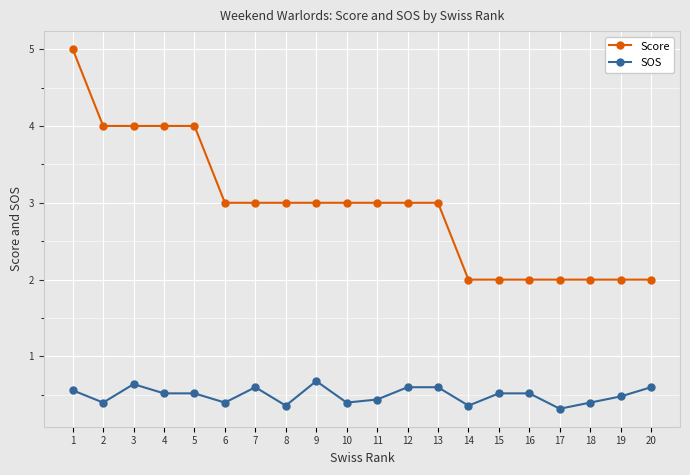

Is it true that Score equals 3.0 at 9?

True